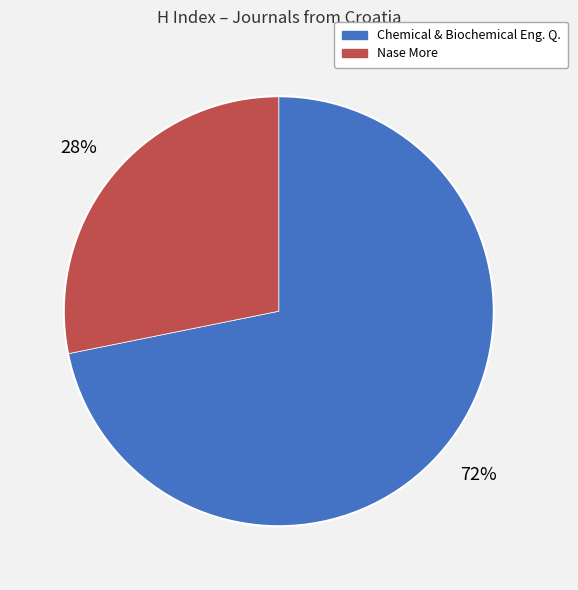

To the nearest percent, what is the average slice percentage?

50%